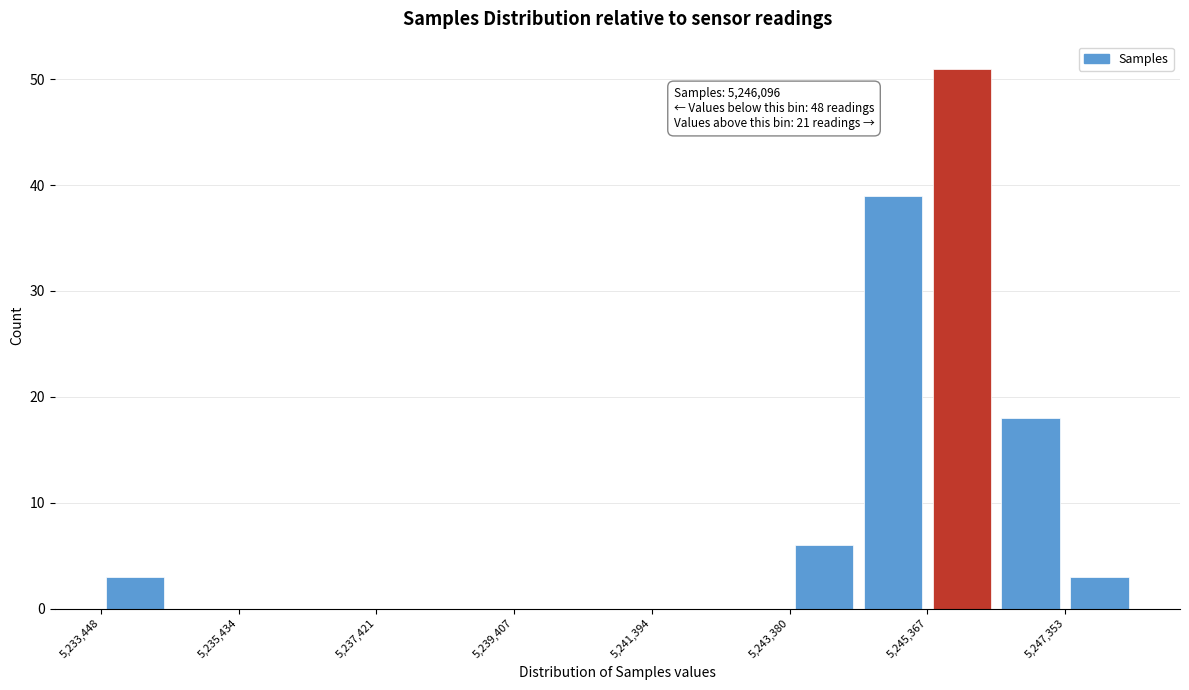

Over which range of the x-axis is the bar tallest?

5245400 to 5246400